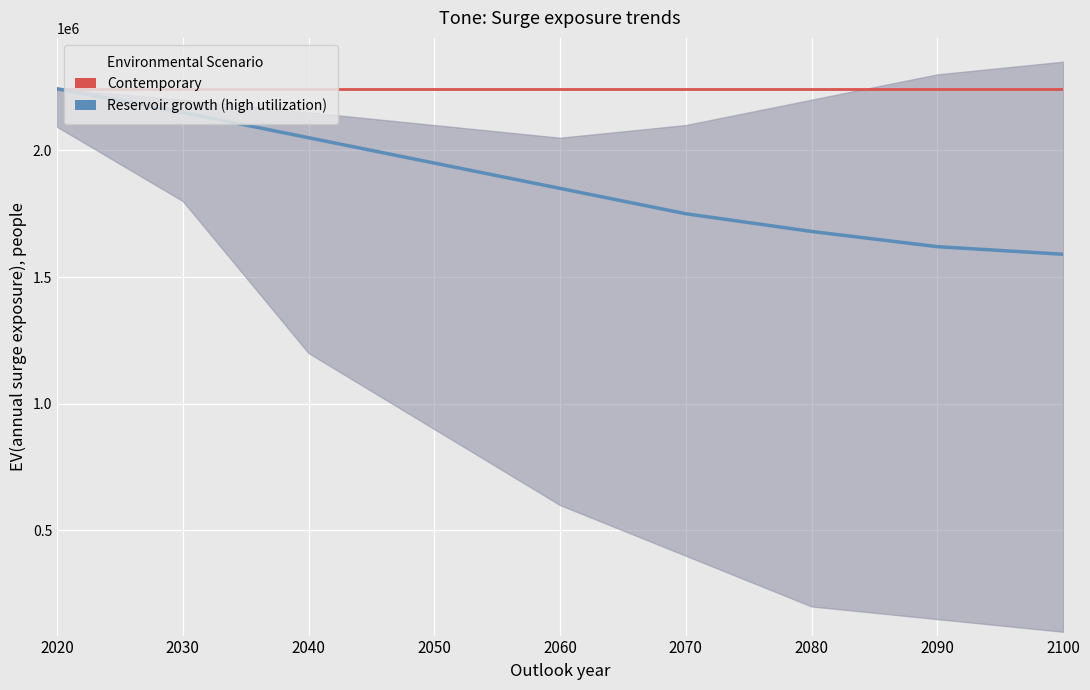

What is the sum of the Contemporary values at 2090 and 2050?

4486668